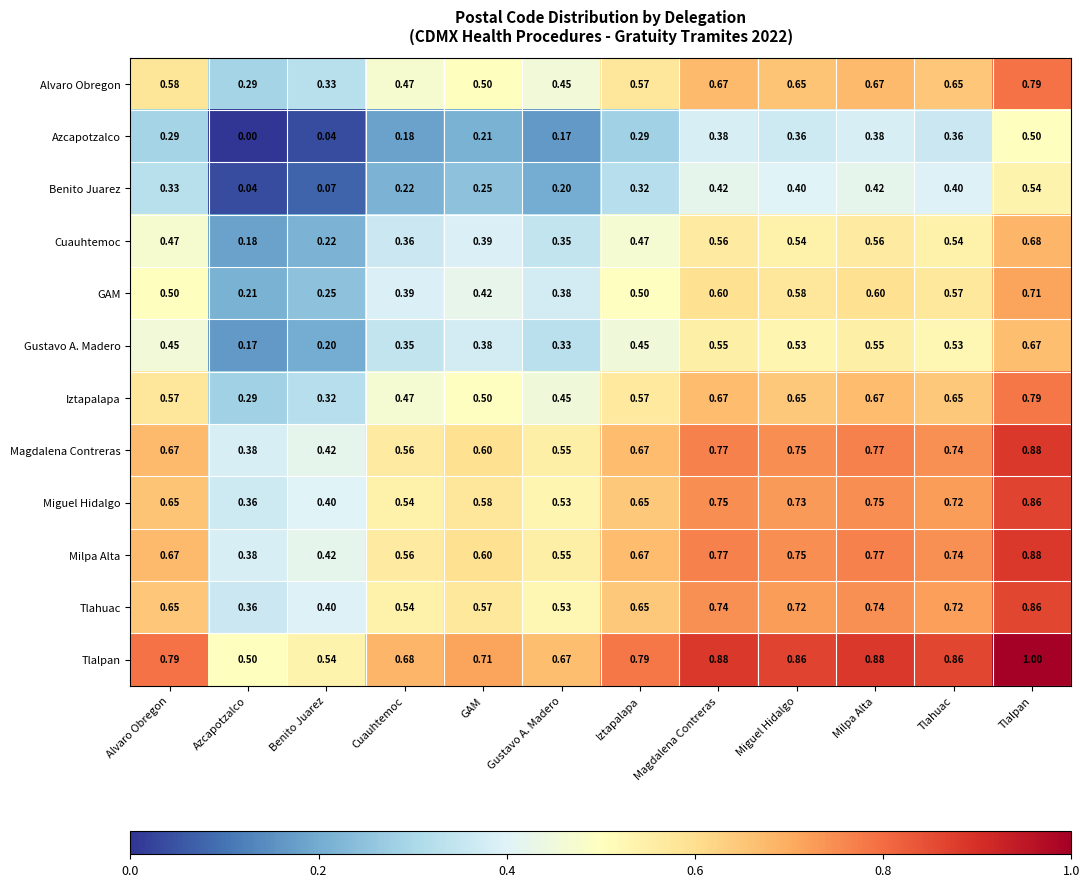

At how many categories does at least one series exceed 0?

12